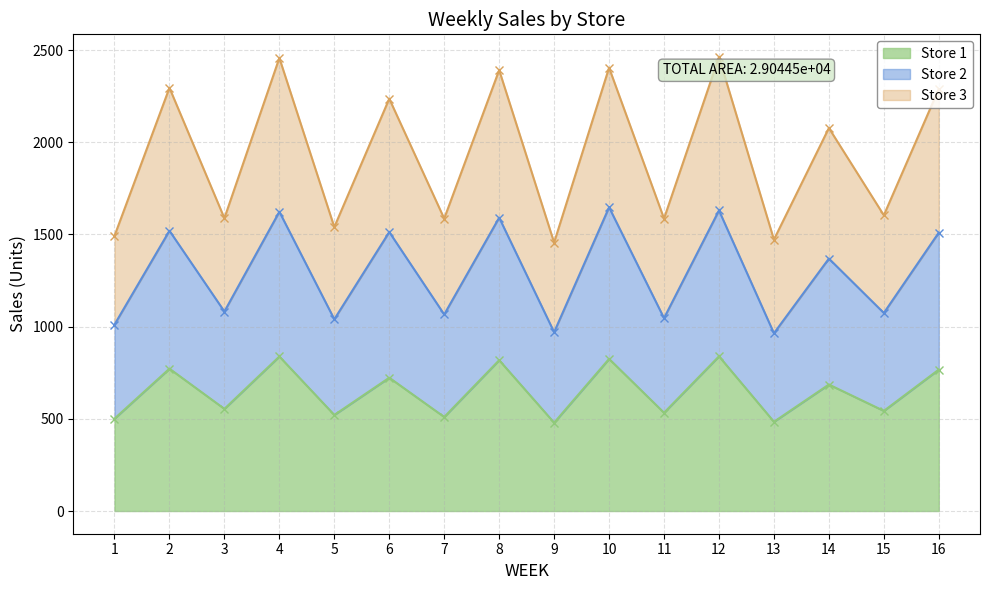

Reading left to right, list all the values displayed in this chart.

Store 1: 501	772	554	838	521	723	510	818	479	825	533	839	484	686	543	767
Store 2: 1011	1520	1082	1623	1040	1513	1066	1591	970	1647	1046	1630	964	1369	1074	1510
Store 3: 1492	2295	1588	2457	1540	2236	1586	2391	1456	2404	1586	2462	1472	2077	1604	2289